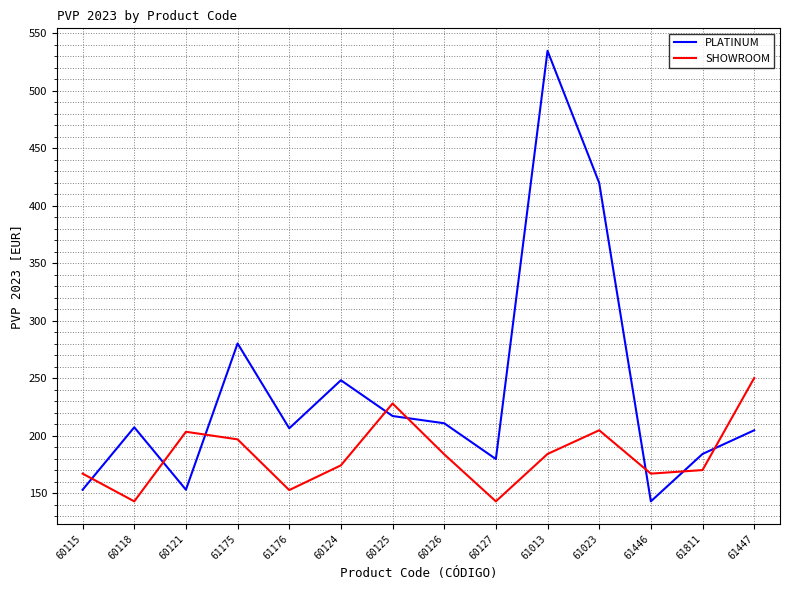

What position from the left is 61013?

10